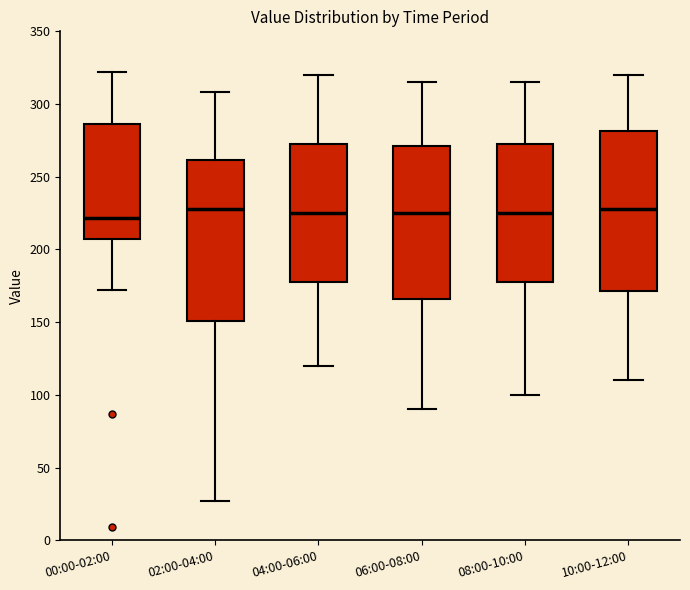

Reading left to right, transcribe this box plot: for each box, give where its median line is, the range the box spans, and where its two whiskers end, as read against the y-axis. The values are not printed on the chart, so give them approximately, as read against the axis.

00:00-02:00: median 220, box 205 to 285, whiskers 170 to 320
02:00-04:00: median 230, box 150 to 260, whiskers 25 to 310
04:00-06:00: median 225, box 180 to 275, whiskers 120 to 320
06:00-08:00: median 225, box 165 to 270, whiskers 90 to 315
08:00-10:00: median 225, box 180 to 275, whiskers 100 to 315
10:00-12:00: median 230, box 170 to 280, whiskers 110 to 320